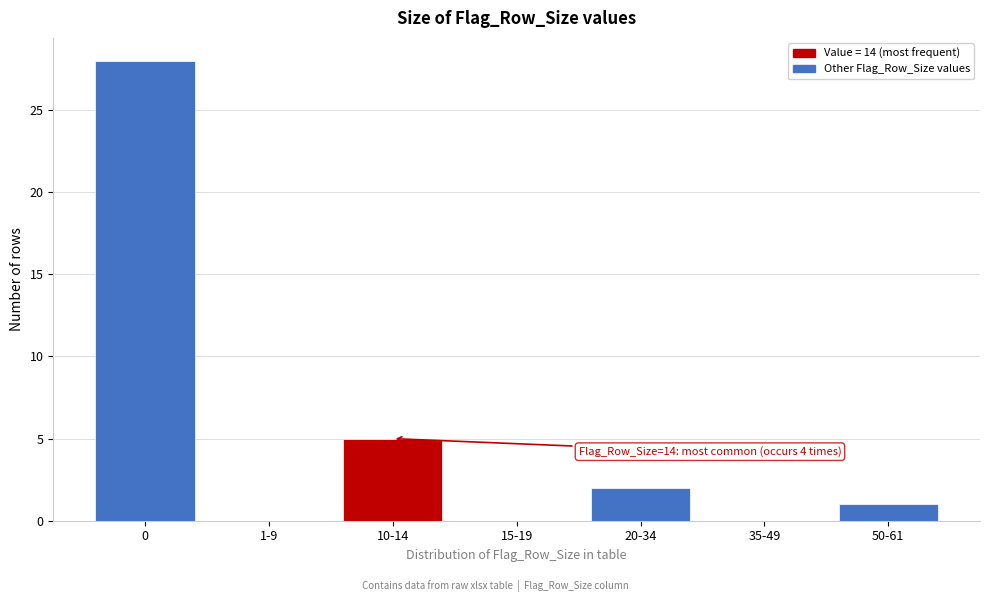

Reading left to right, list all the values displayed in this chart.

0=28	1-9=0	10-14=5	15-19=0	20-34=2	35-49=0	50-61=1